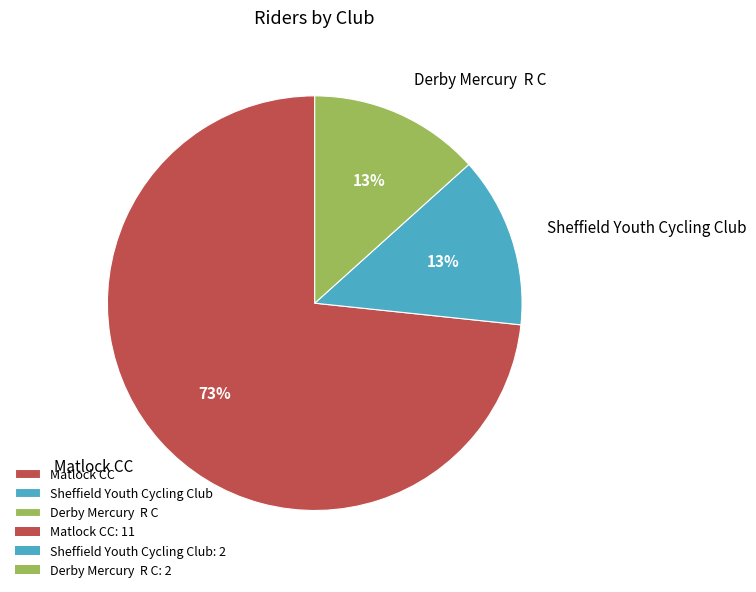

What is the largest slice in the pie chart?

Matlock CC